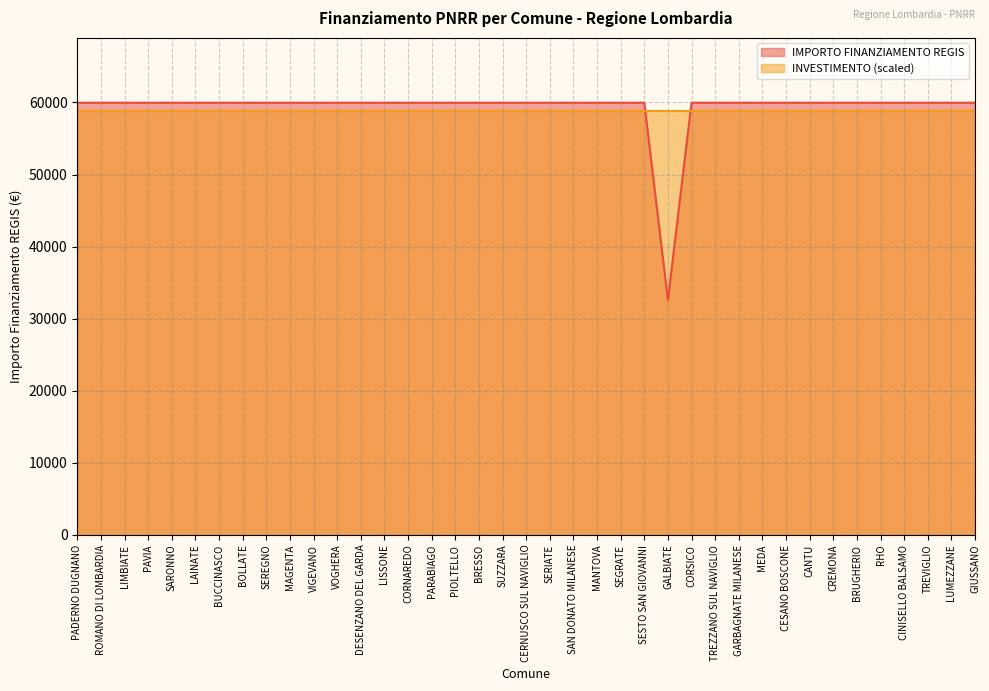

At which label is the value closest to 46277?

GALBIATE